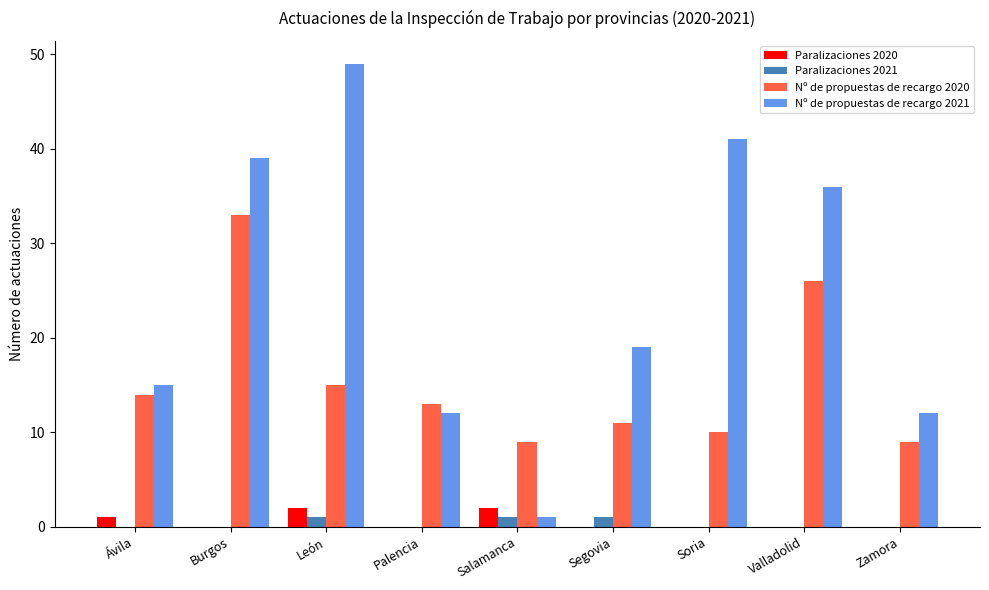

Reading right to left, what are all the values shown in this chart?

Paralizaciones 2020: Zamora=0	Valladolid=0	Soria=0	Segovia=0	Salamanca=2	Palencia=0	León=2	Burgos=0	Ávila=1
Paralizaciones 2021: Zamora=0	Valladolid=0	Soria=0	Segovia=1	Salamanca=1	Palencia=0	León=1	Burgos=0	Ávila=0
Nº de propuestas de recargo 2020: Zamora=9	Valladolid=26	Soria=10	Segovia=11	Salamanca=9	Palencia=13	León=15	Burgos=33	Ávila=14
Nº de propuestas de recargo 2021: Zamora=12	Valladolid=36	Soria=41	Segovia=19	Salamanca=1	Palencia=12	León=49	Burgos=39	Ávila=15